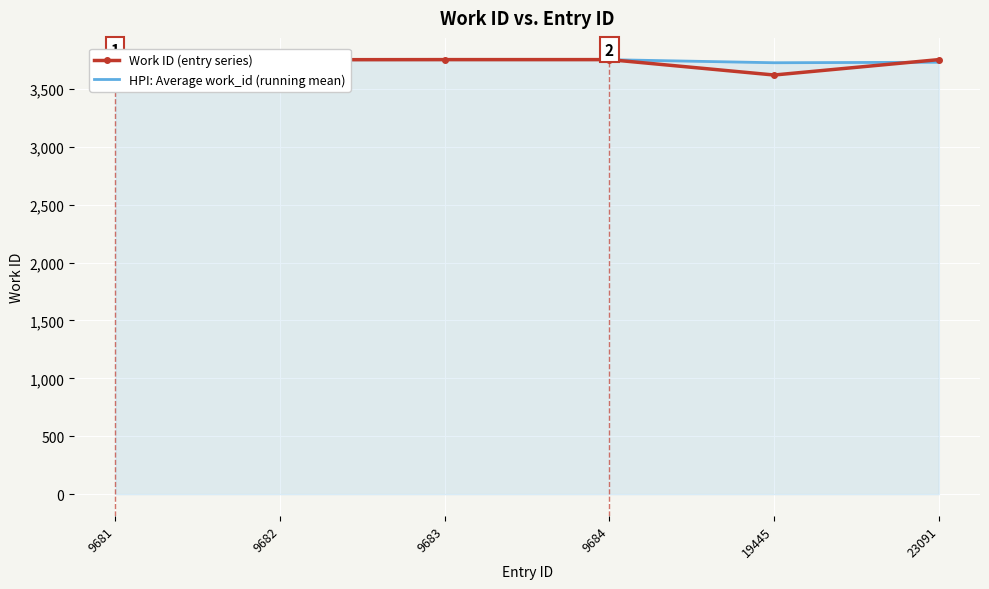

What is the maximum value for HPI: Average work_id (running mean)?

3752.5